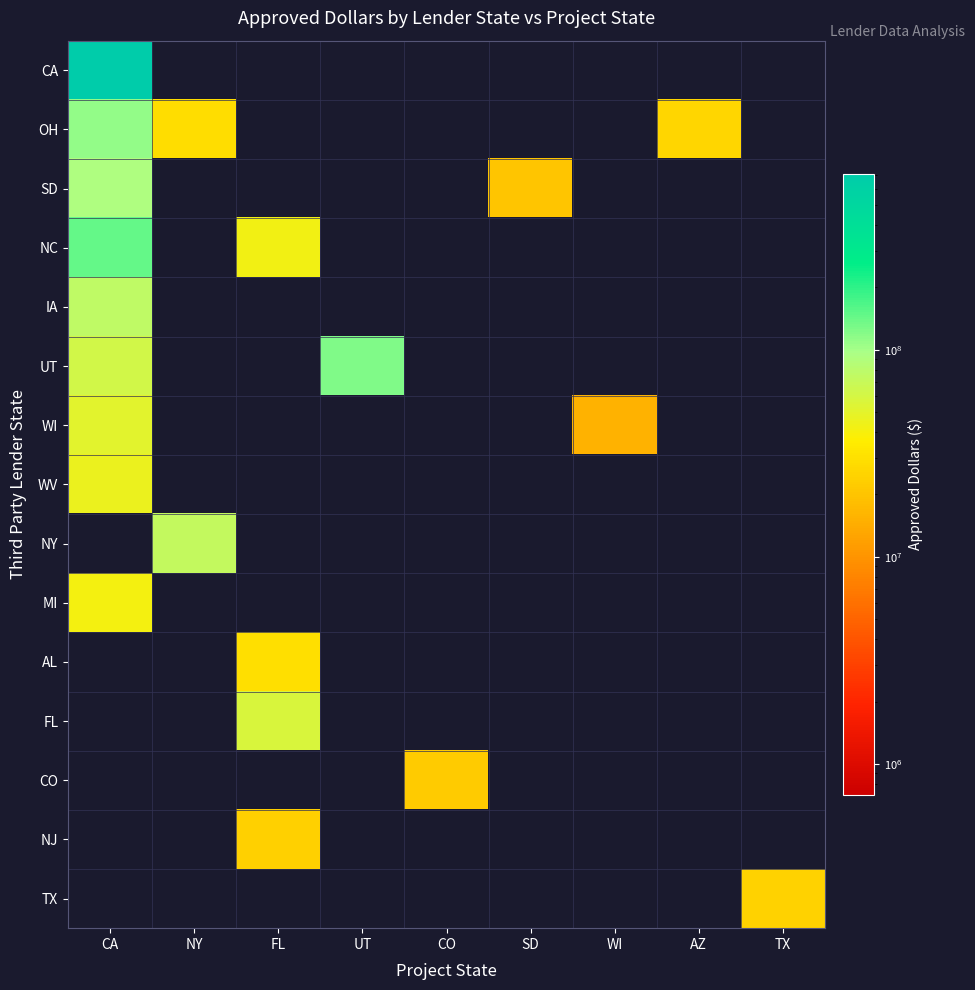

Which series has the largest total across all categories?

CA